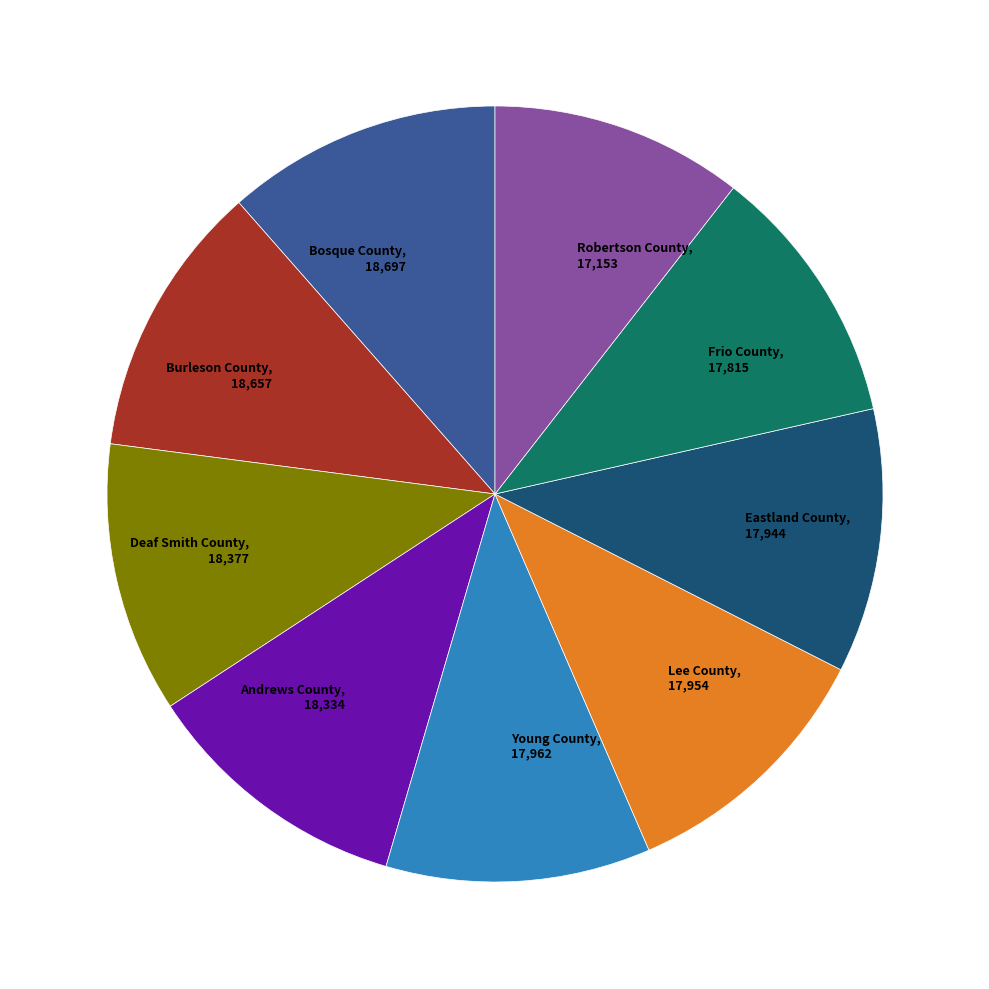

The Burleson County, 18,657 slice represents 11% of the pie. True or false?

True